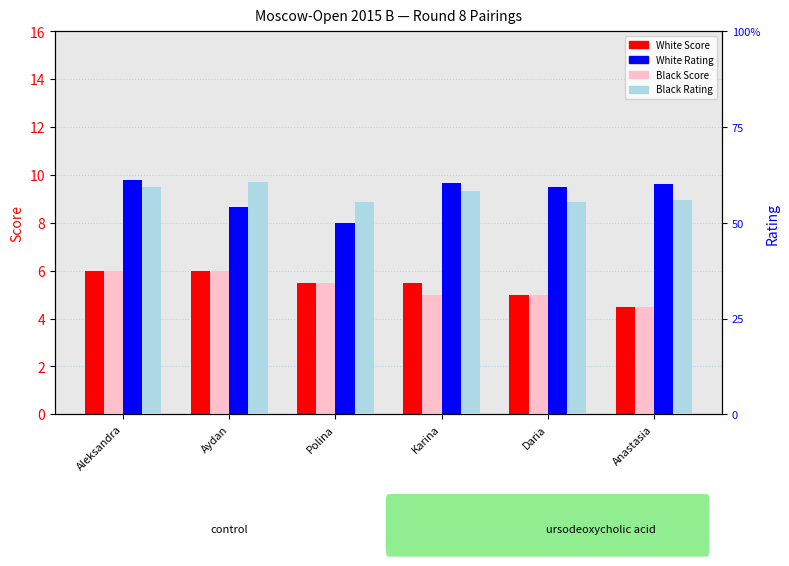

How many bars are there in each group?

4